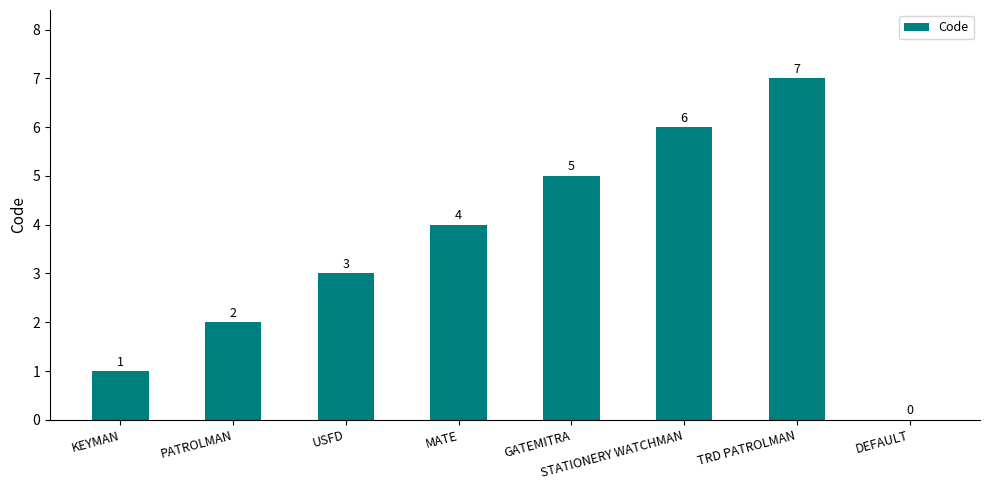

Reading right to left, extract all data points from this chart.

DEFAULT=0	TRD PATROLMAN=7	STATIONERY WATCHMAN=6	GATEMITRA=5	MATE=4	USFD=3	PATROLMAN=2	KEYMAN=1